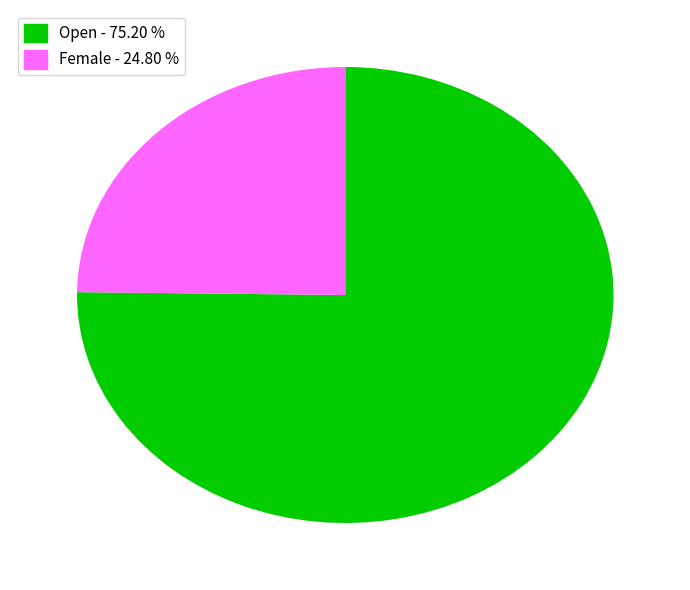

Is there a majority slice in this chart?

Yes